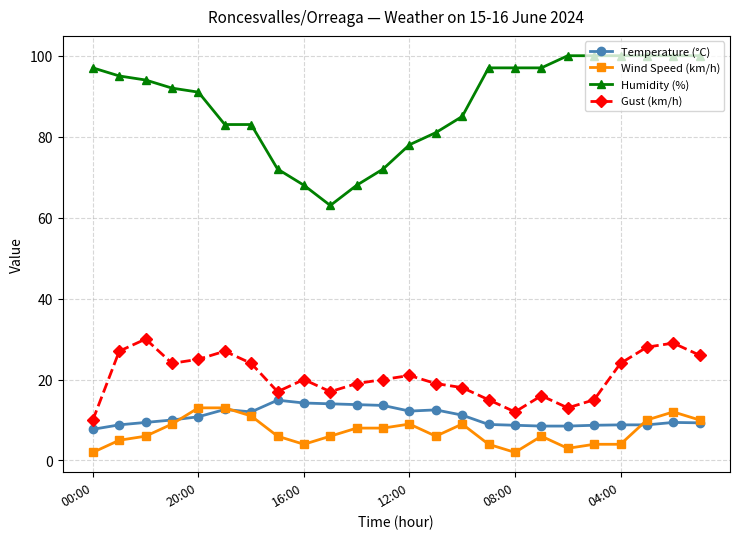

How many series are shown in this chart?

4